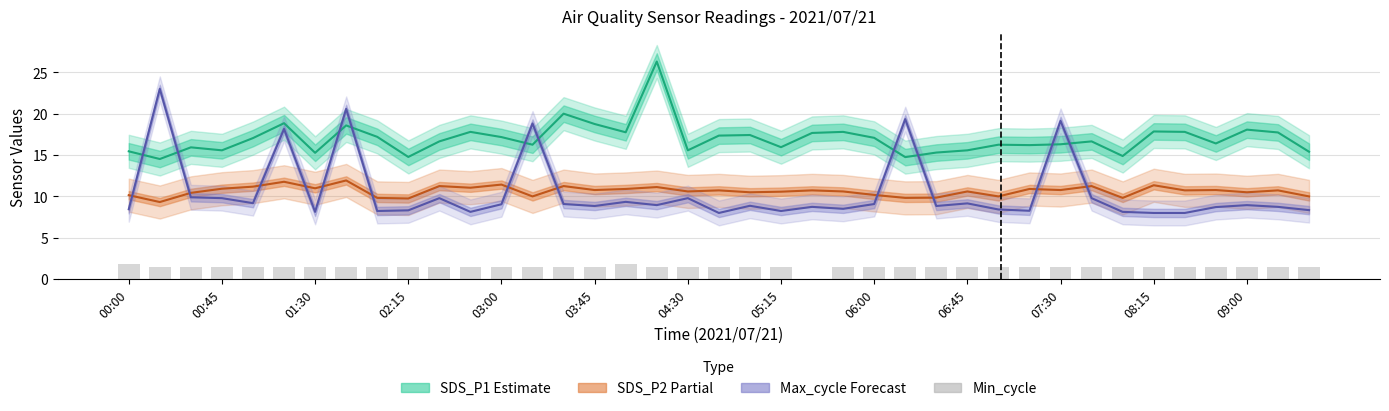

At which label does Min_cycle first exceed 1?

00:00